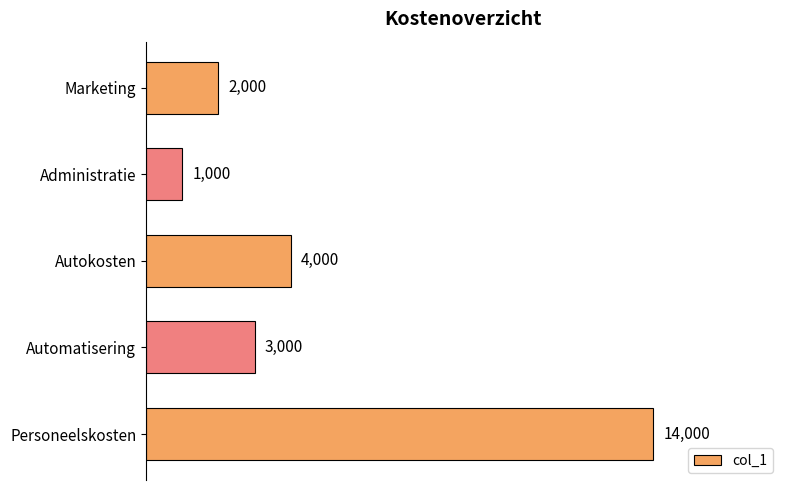

How many values are below 3000?

2